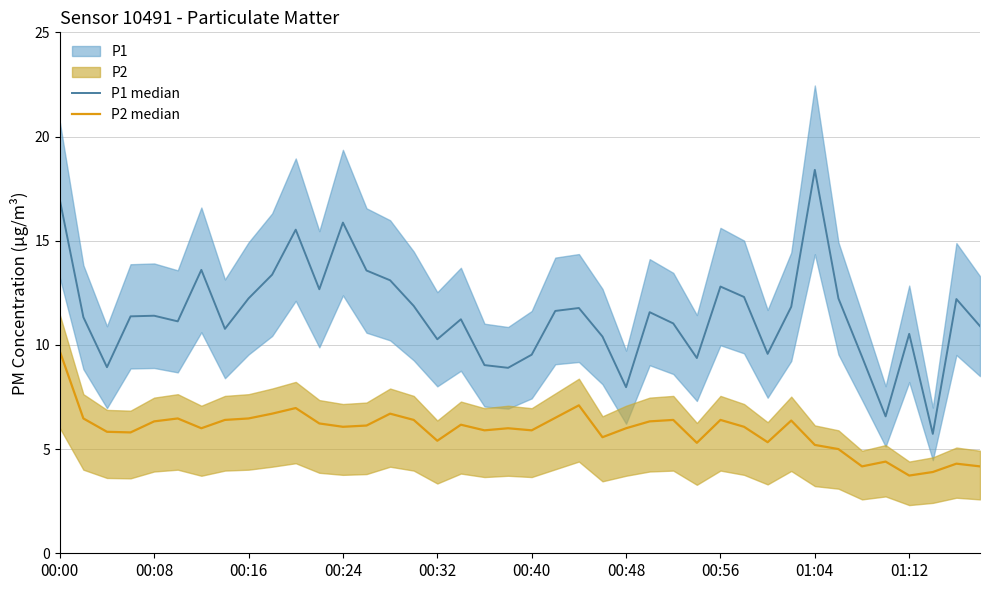

What is the sum of all P2 median values?

236.3